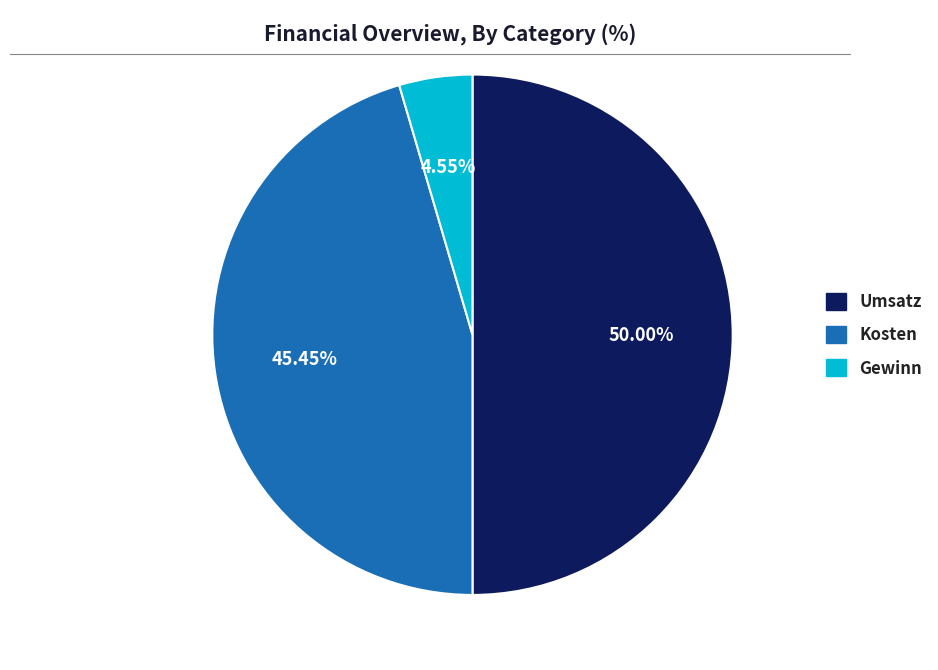

To the nearest percent, what is the combined percentage of Gewinn and Kosten?

50%